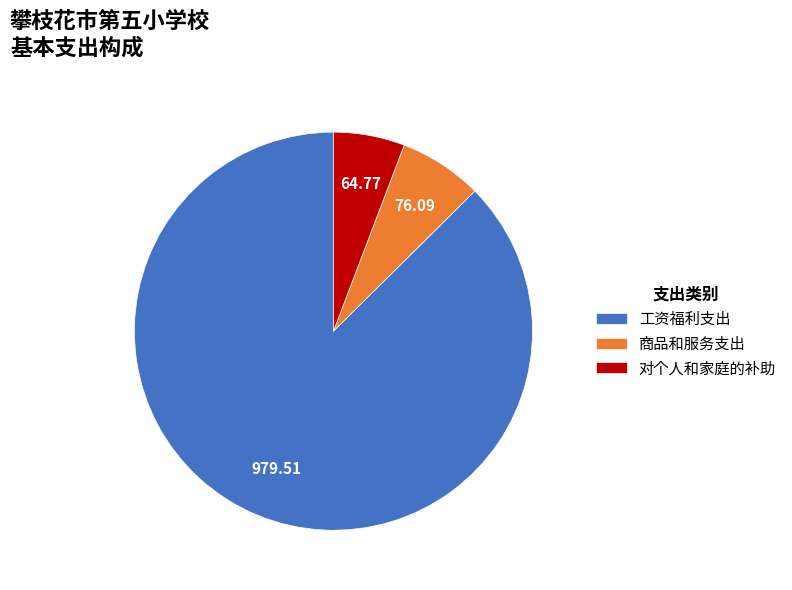

Is the sum of 商品和服务支出 and 对个人和家庭的补助 greater than half?

No